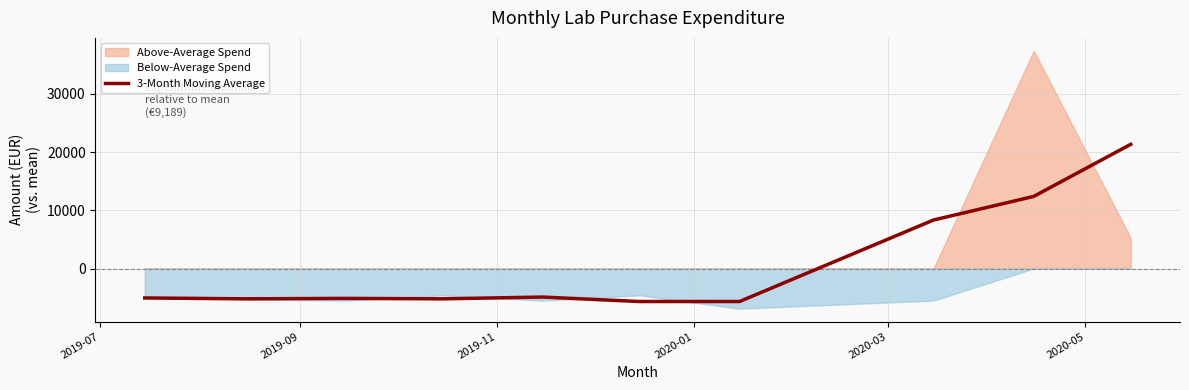

How many lines are shown in the chart?

1